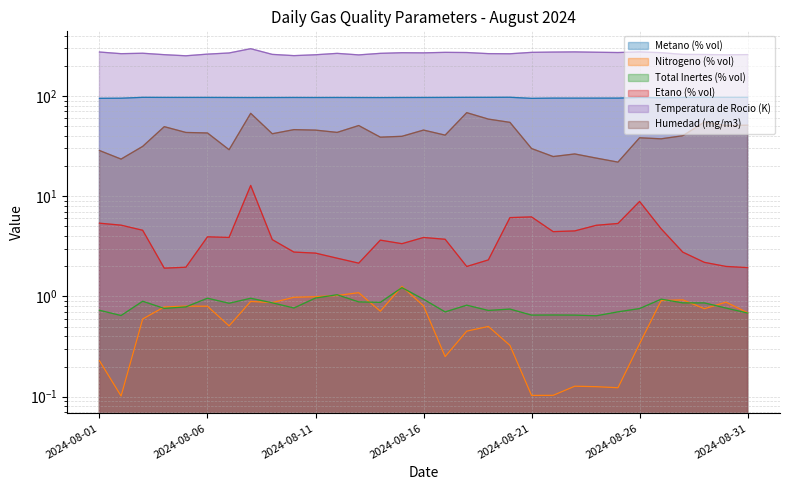

True or false: Nitrogeno (% vol) and Metano (% vol) cross at least once.

False